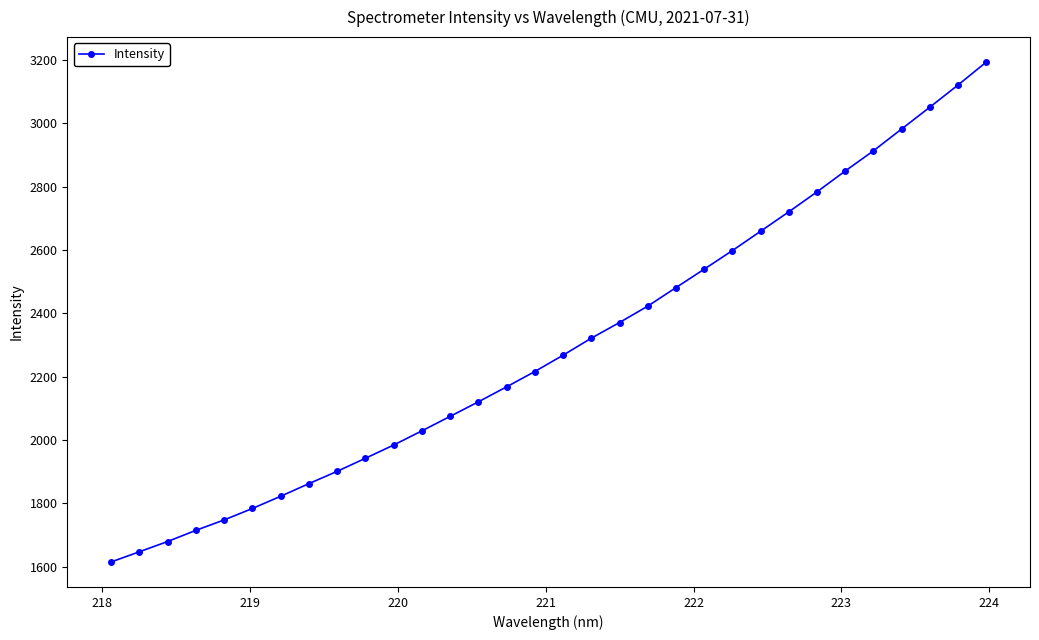

What is the minimum value shown in the chart?

1615.1